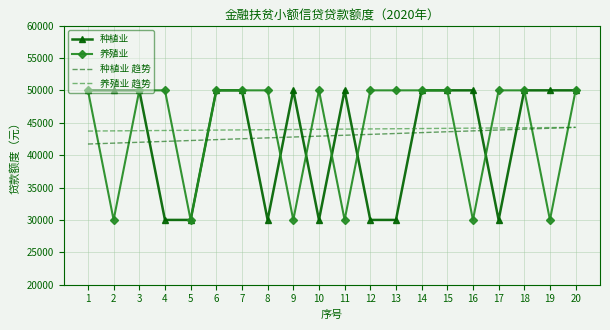

After their last crossing, which series has the higher values: 养殖业 or 养殖业 趋势?

养殖业